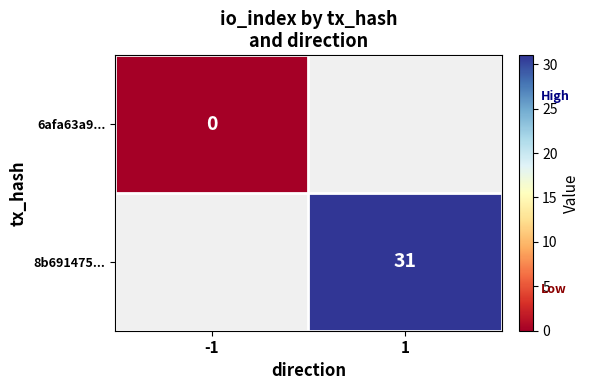

Which label corresponds to the largest value in the chart?

1